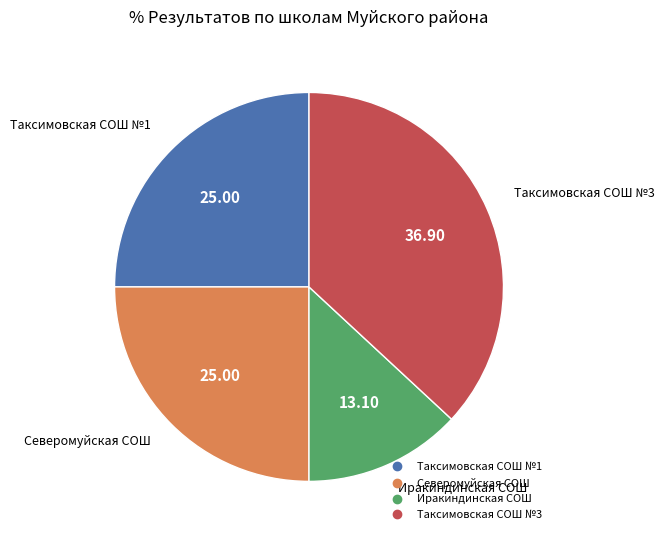

Is there any slice that represents more than half of the pie?

No